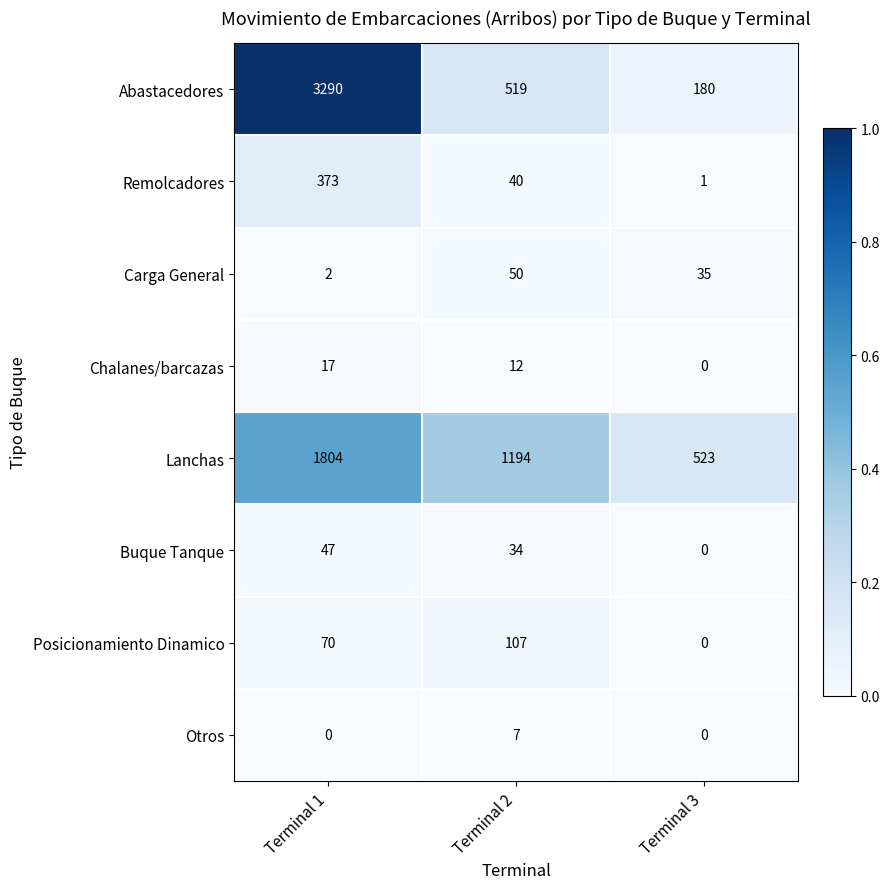

How many values in the Chalanes/barcazas series are below 12?

1